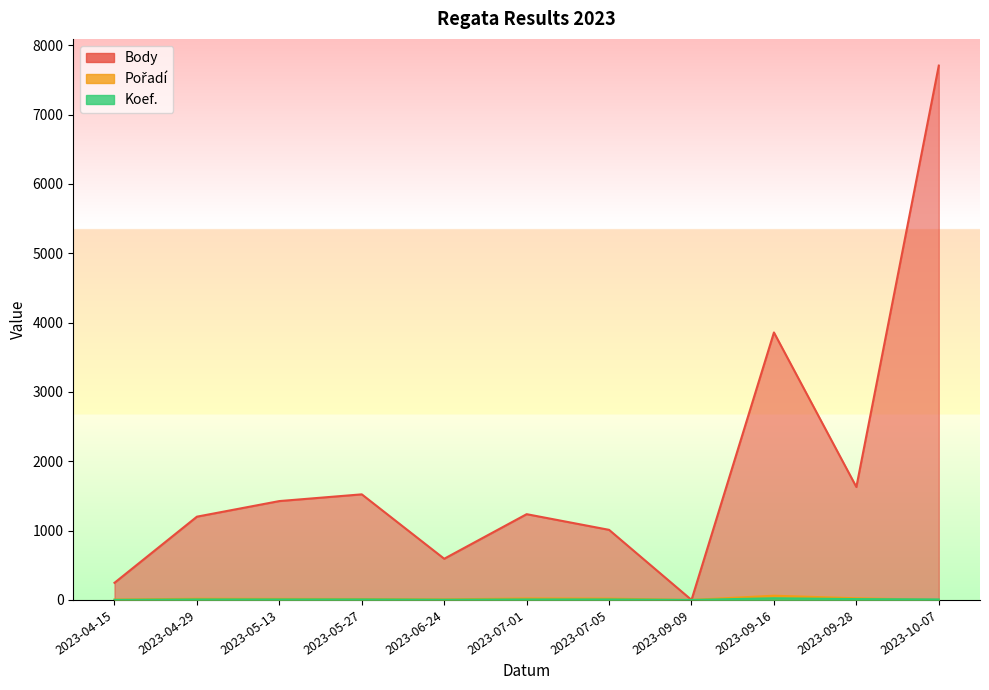

At which label is Koef. closest to 12?

2023-09-28